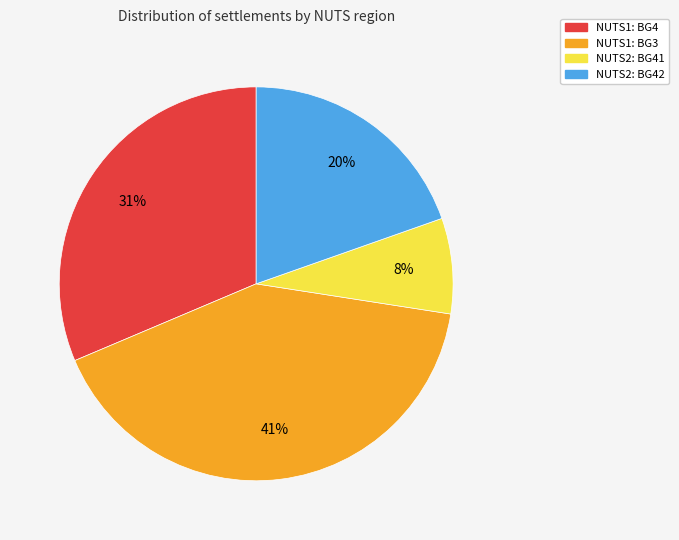

Is there any slice that represents more than half of the pie?

No